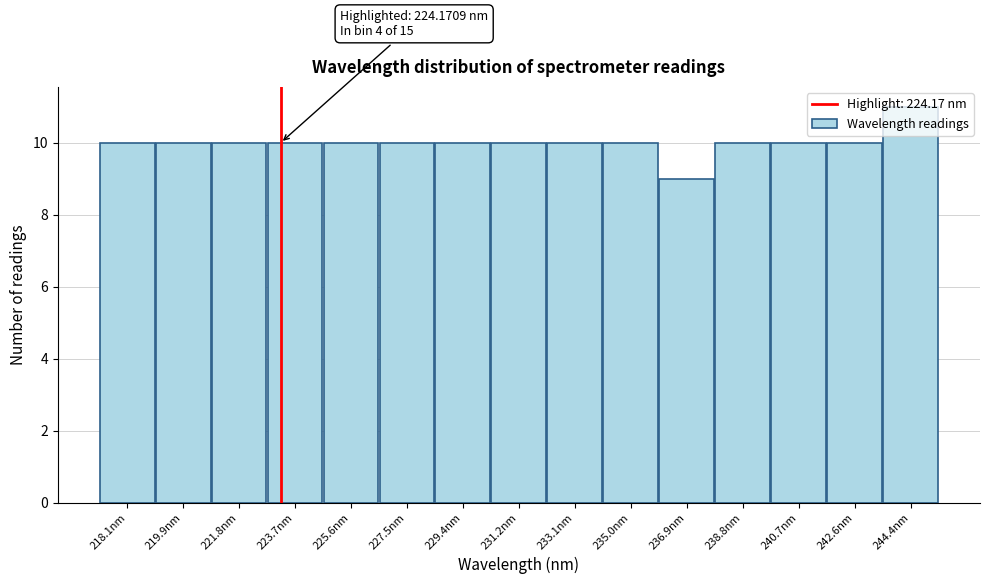

What is the average value?

10